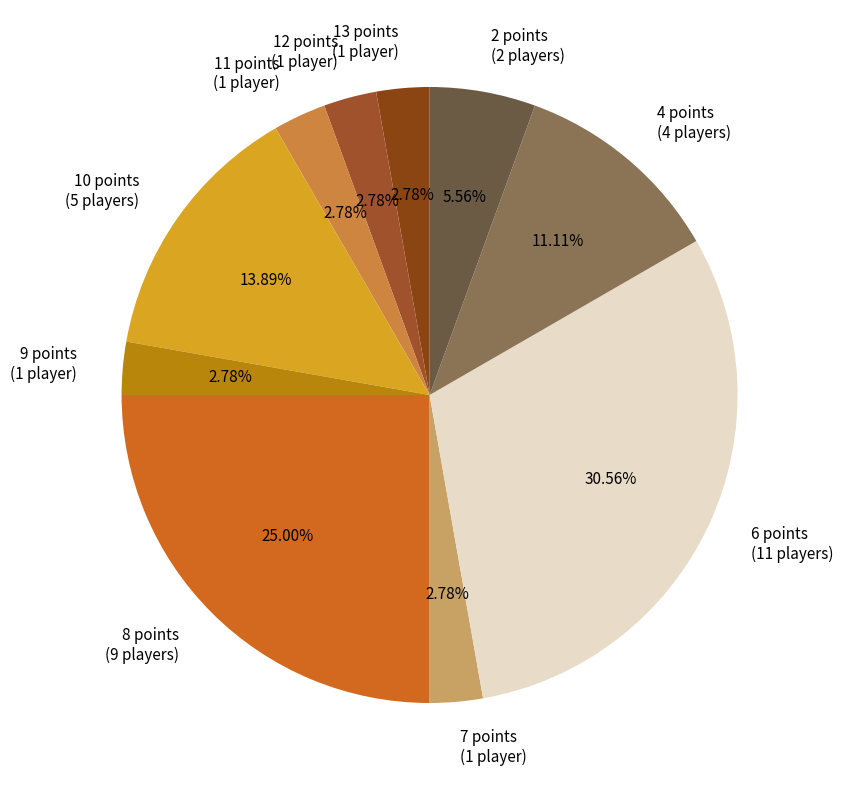

How many slices are in this pie chart?

10